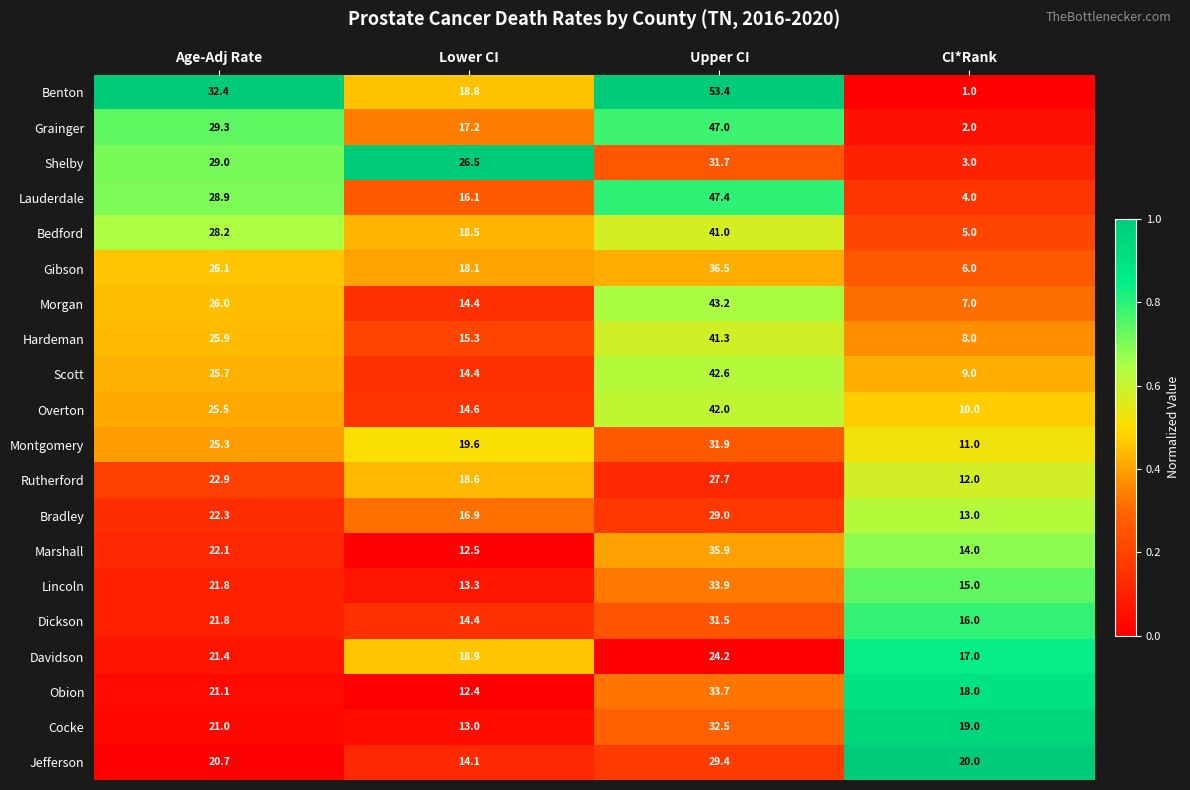

The value of Grainger at Lower CI is 17.2. True or false?

True